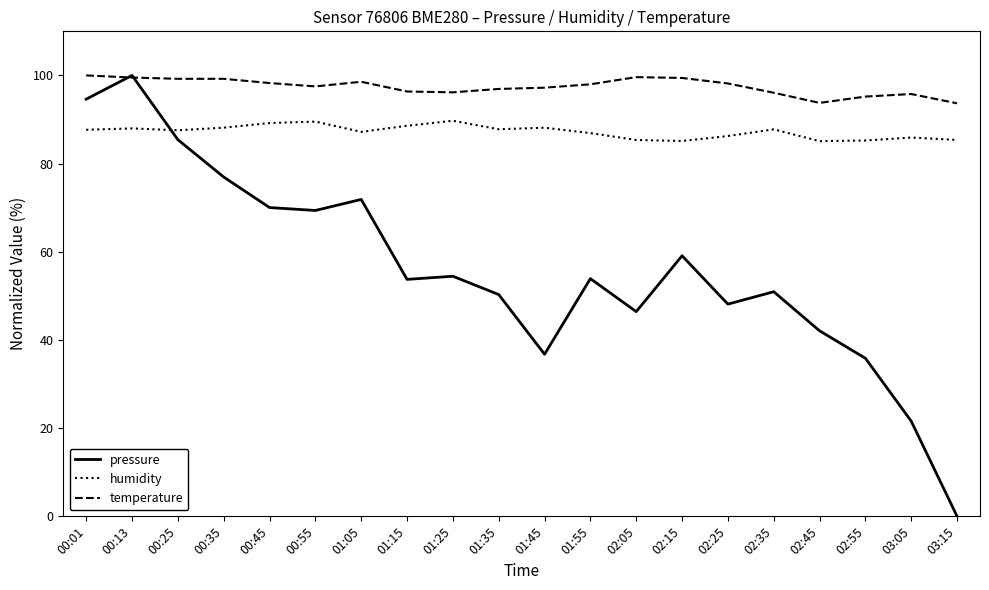

What is the average value of the humidity series?

87.2